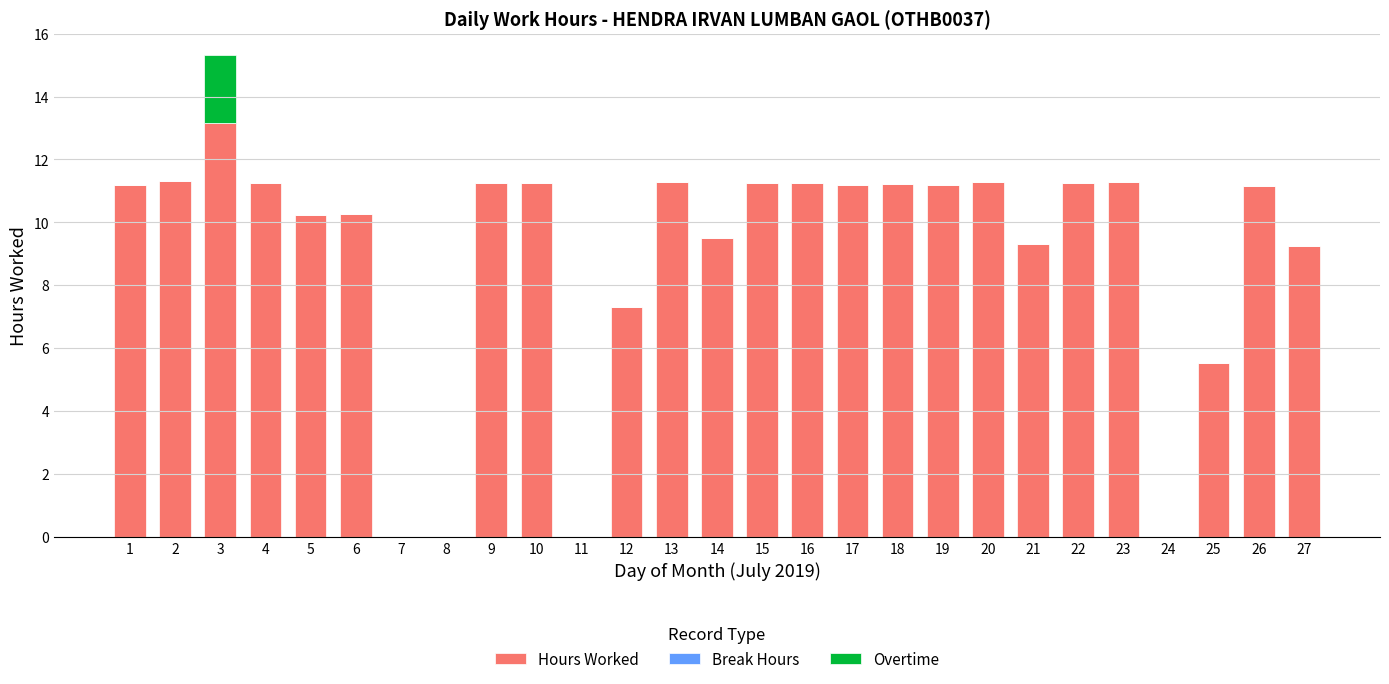

At which label is Hours Worked closest to 6?

25